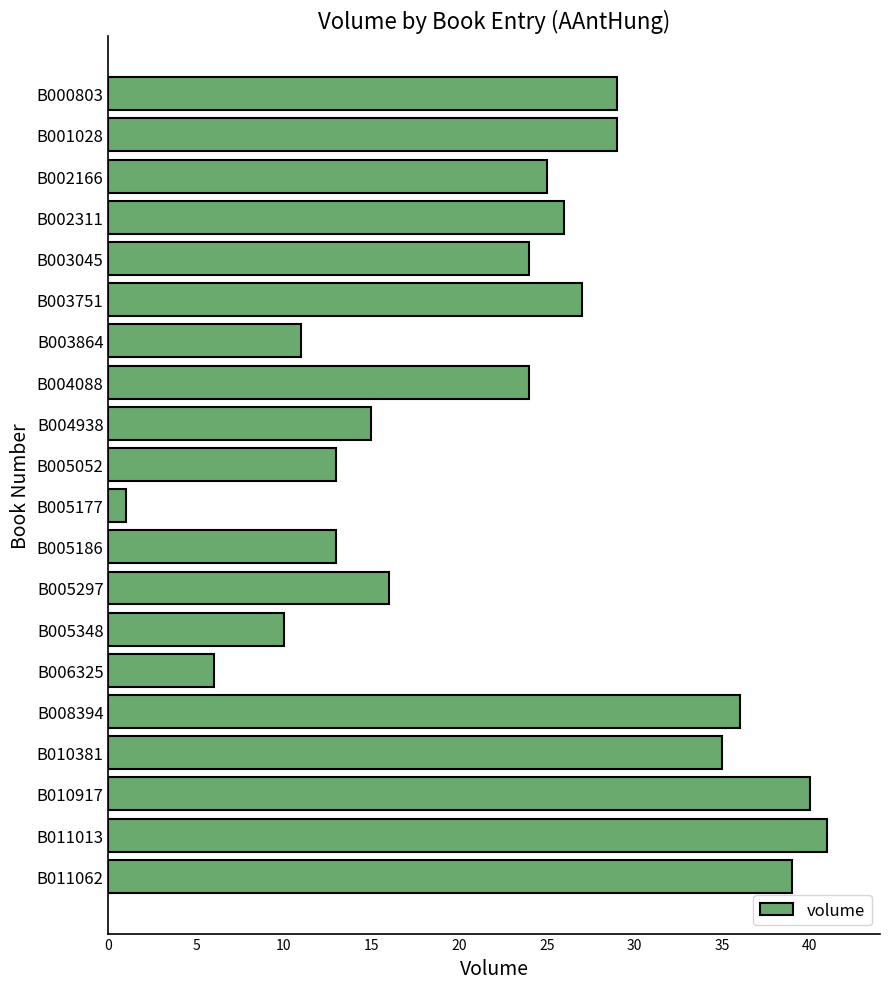

True or false: the data shows 39 at B011062.

True